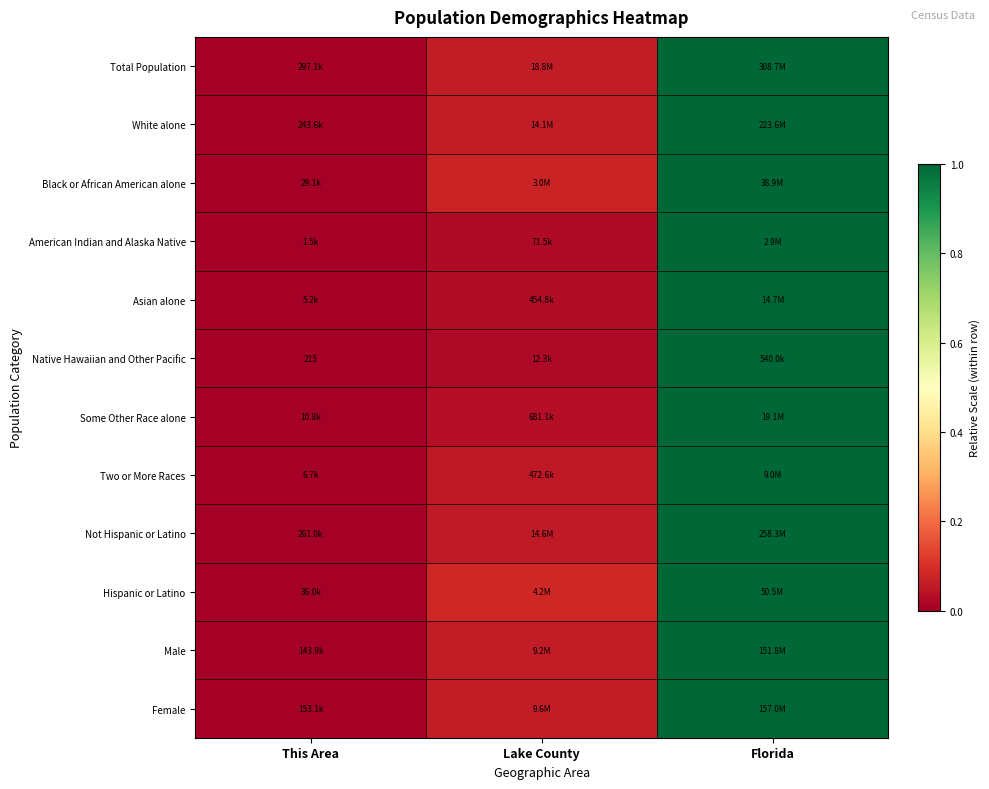

Count the number of categories in the chart.

3